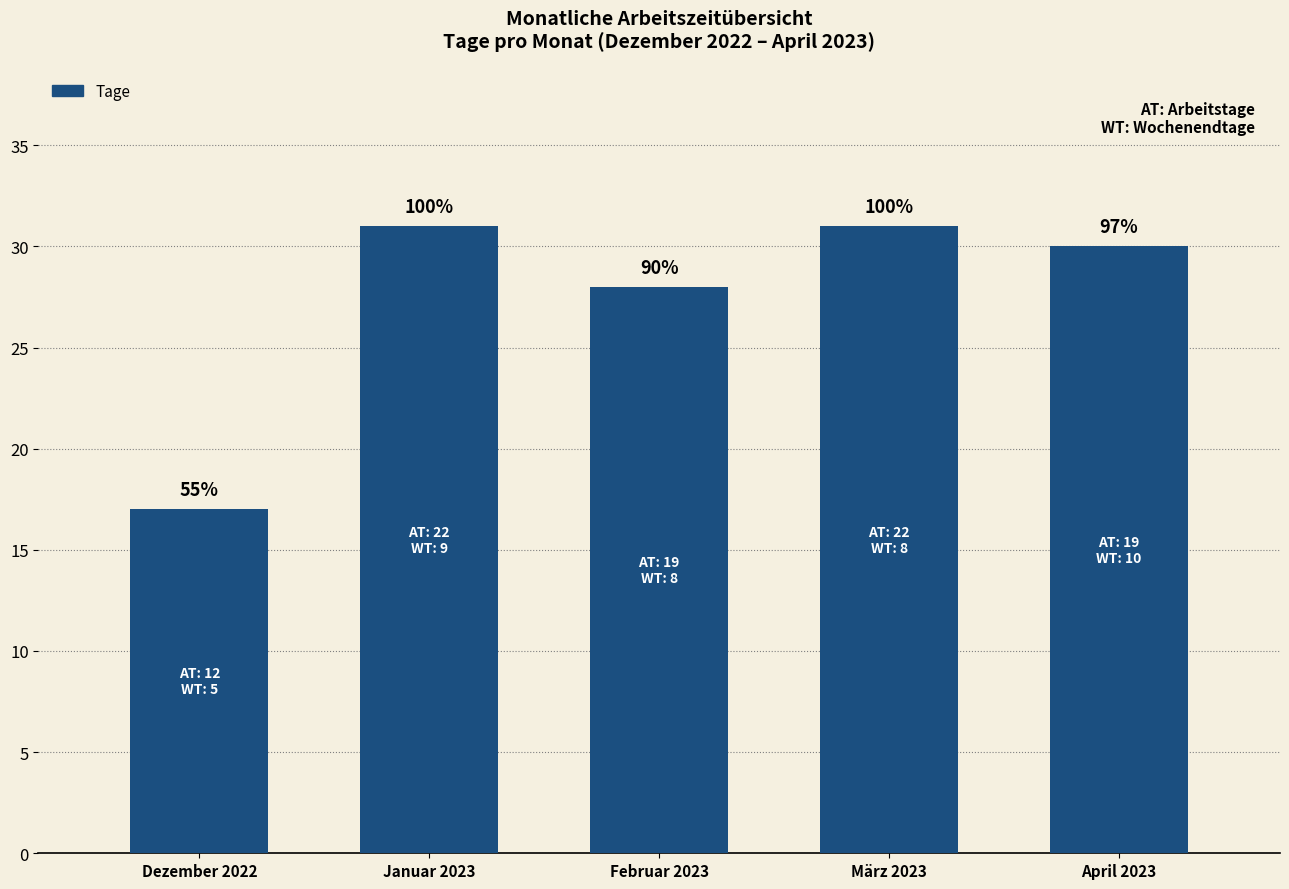

What is the difference between the values at März 2023 and April 2023?

1